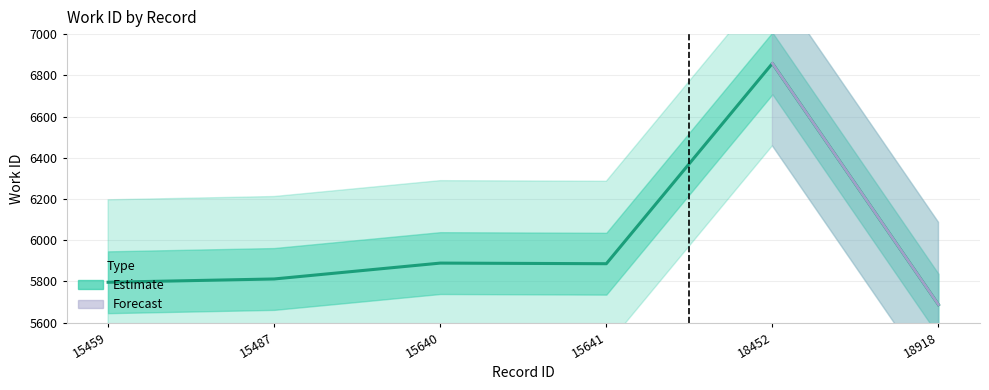

What is the ratio of the value at 15641 to the value at 15459?

1.0